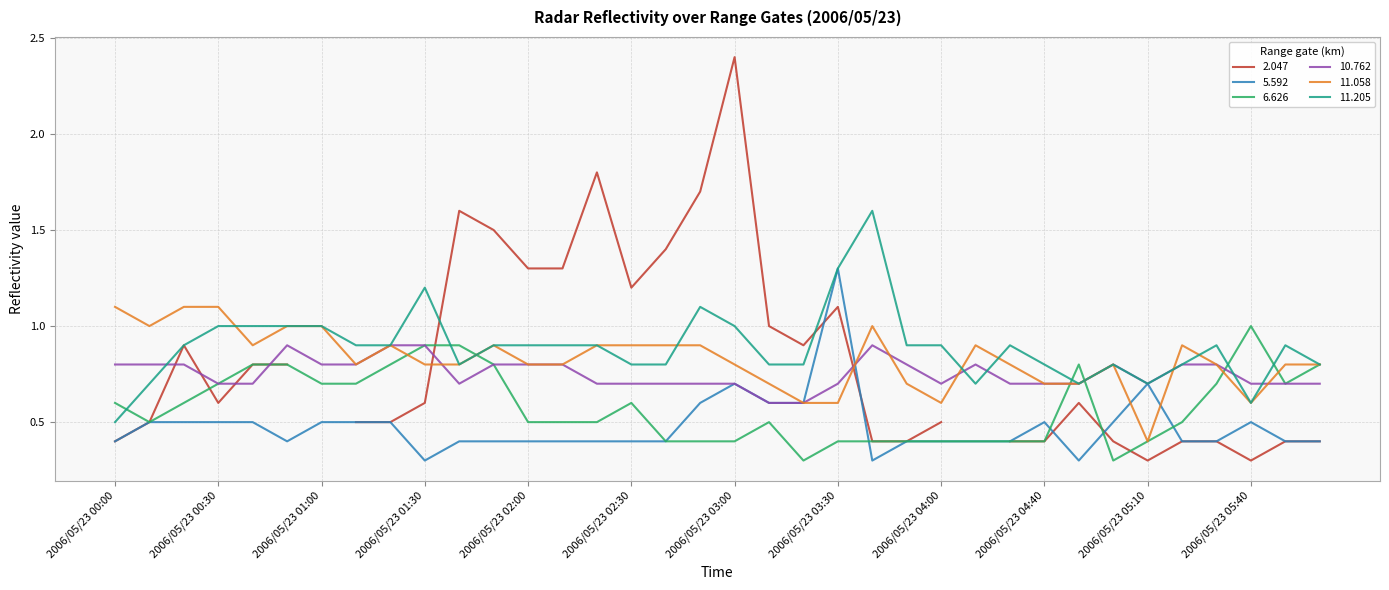

True or false: 6.626 and 10.762 cross at least once.

True